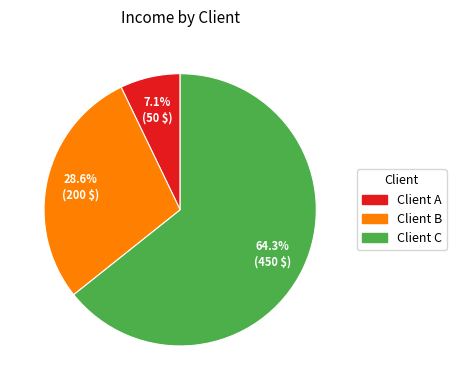

Does Client C account for over 50% of the chart?

Yes